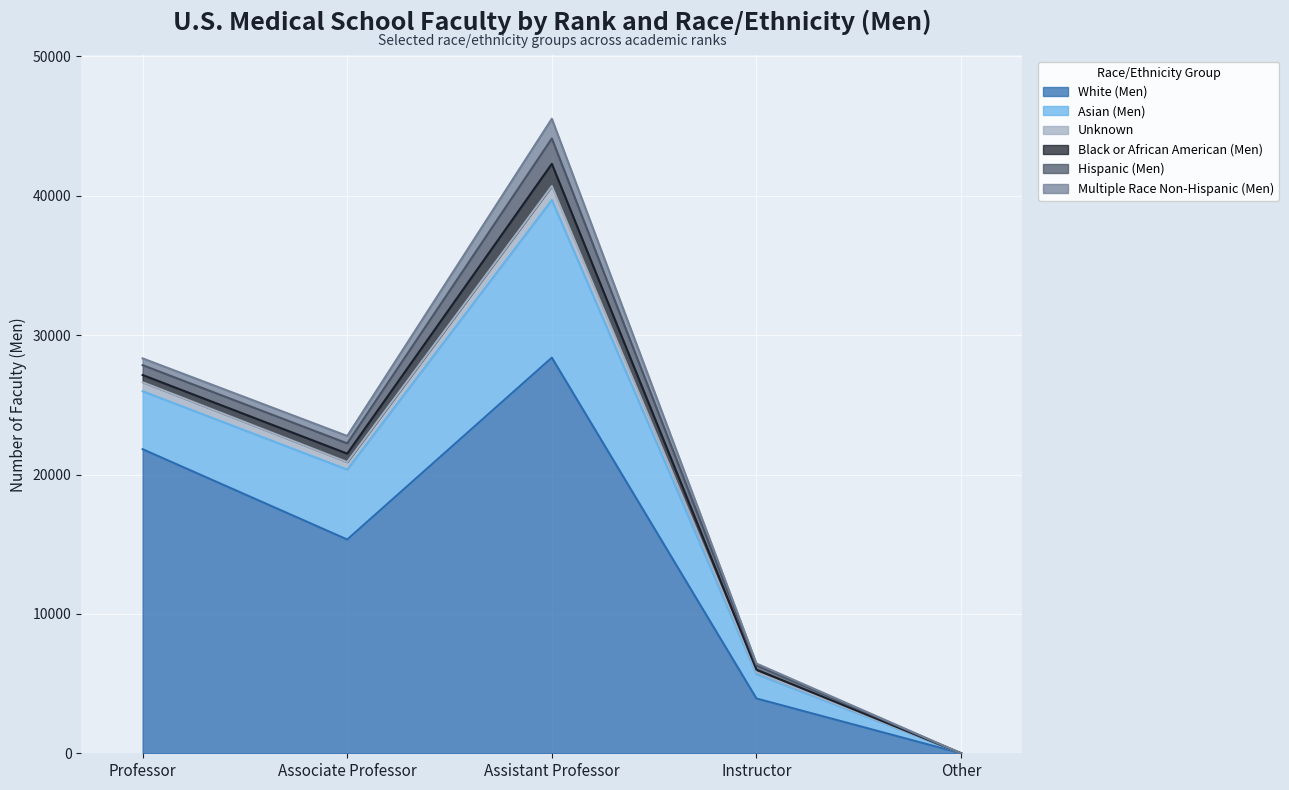

What is the label of the 2nd point from the right?

Instructor